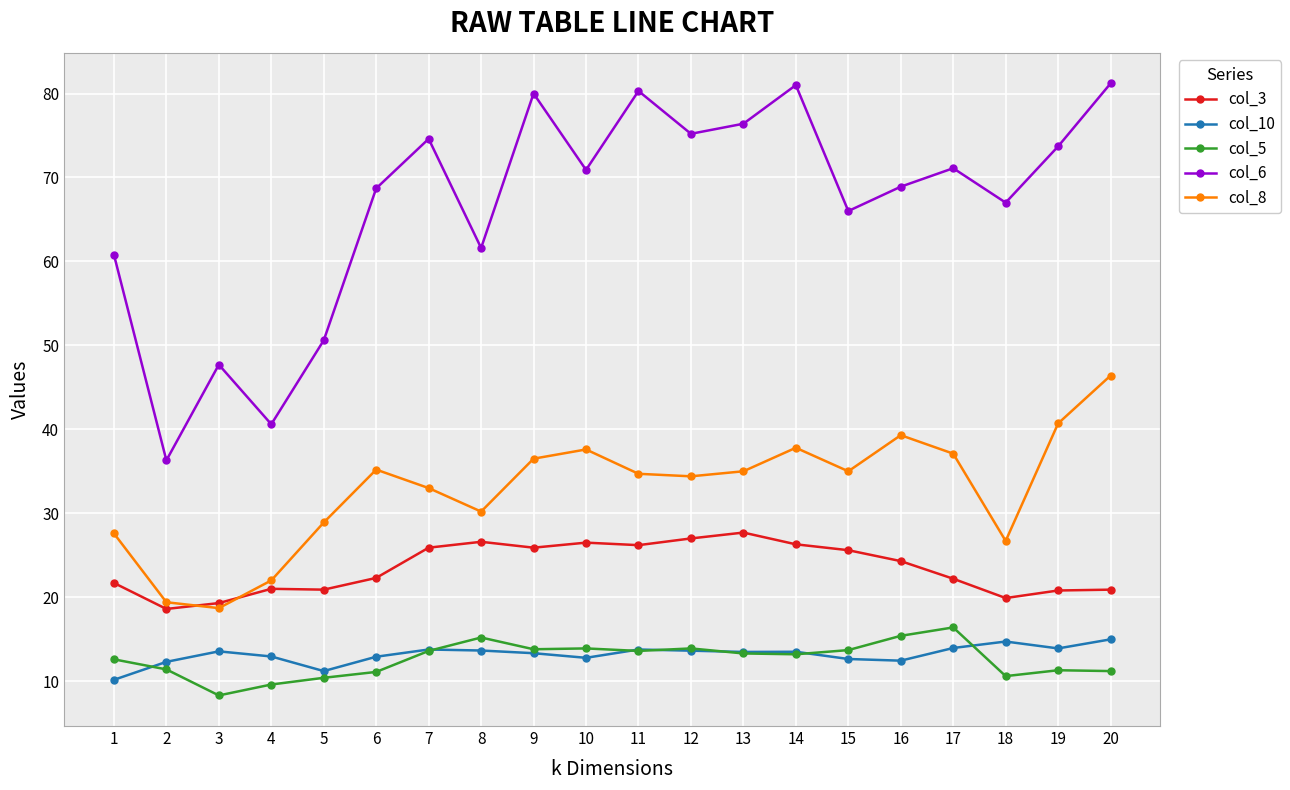

True or false: col_8 has a value of 30.0 at 4.

False